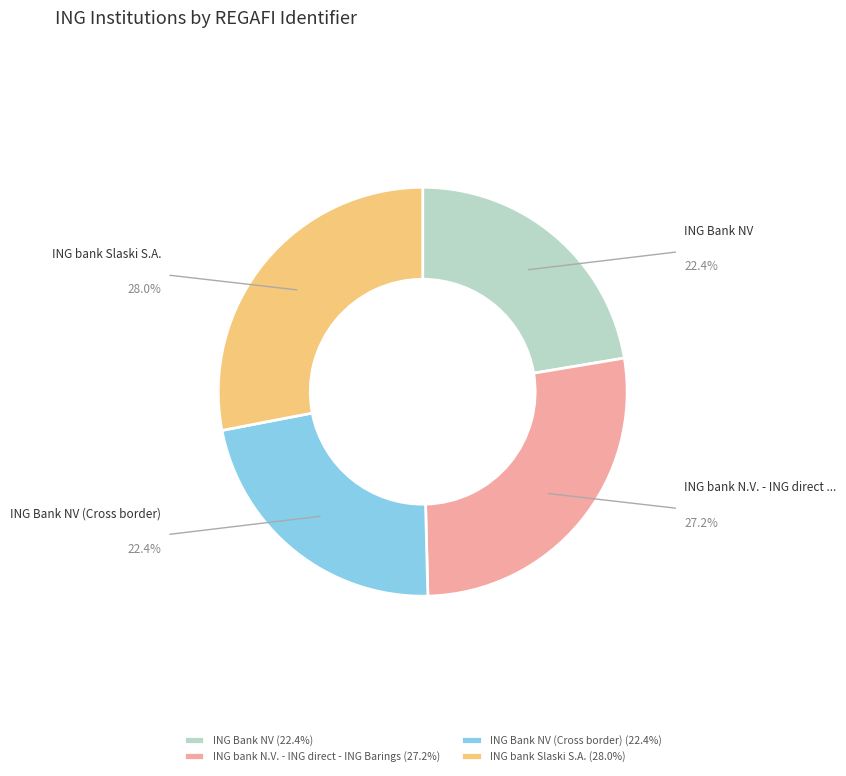

Is the sum of ING bank Slaski S.A. (28.0%) and ING bank N.V. - ING direct - ING Barings (27.2%) greater than half?

Yes